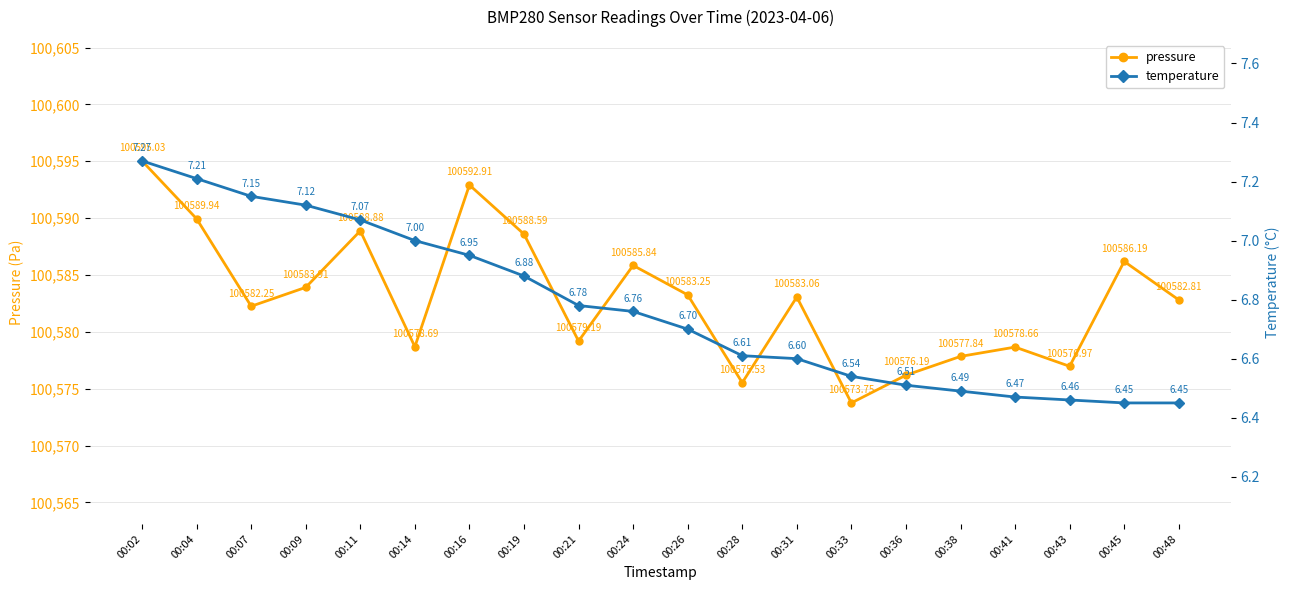

What is the average value of the pressure series?

100583.0